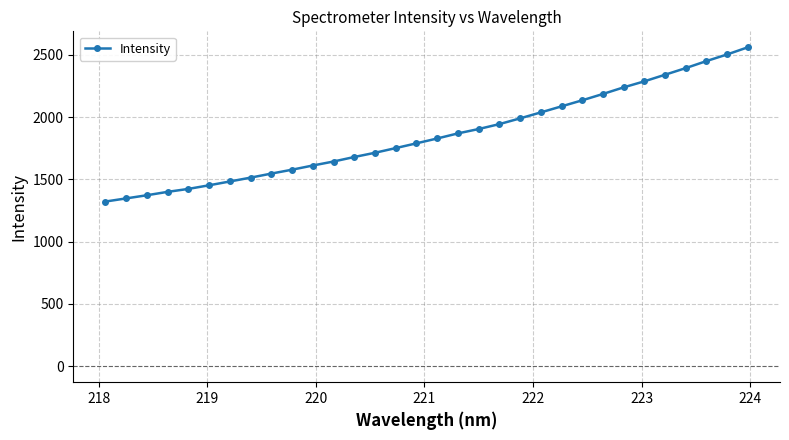

What is the value of the 19th point from the left?

1903.7